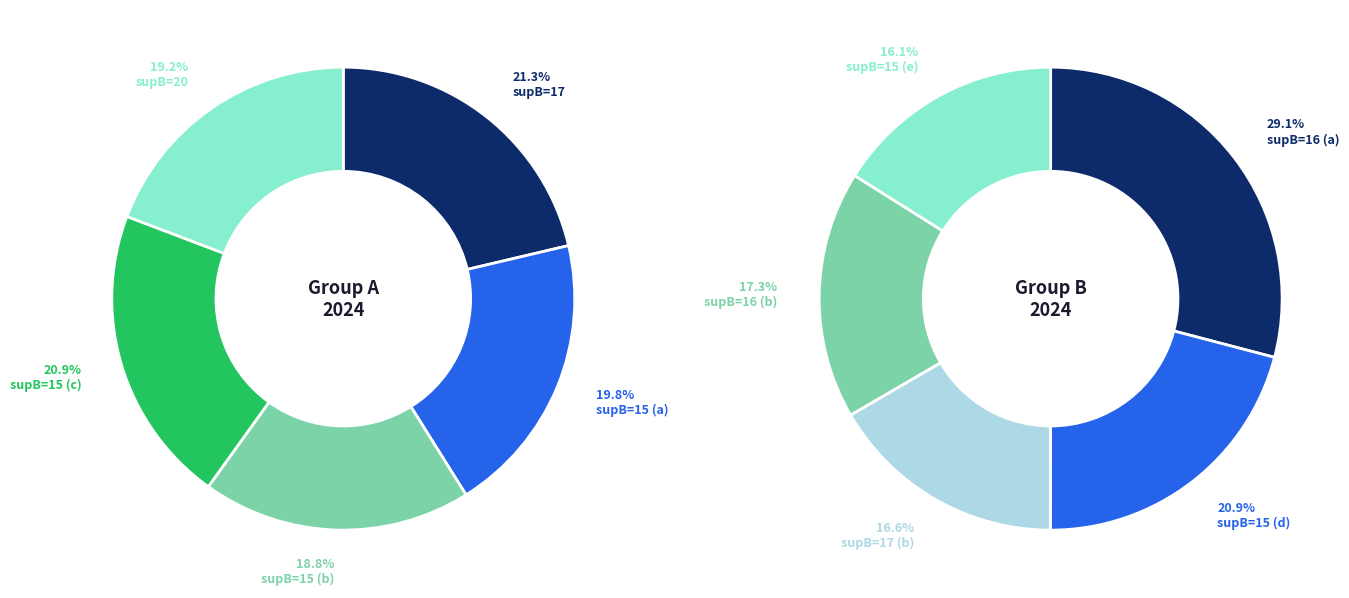

What is the smallest slice in the pie chart?

15